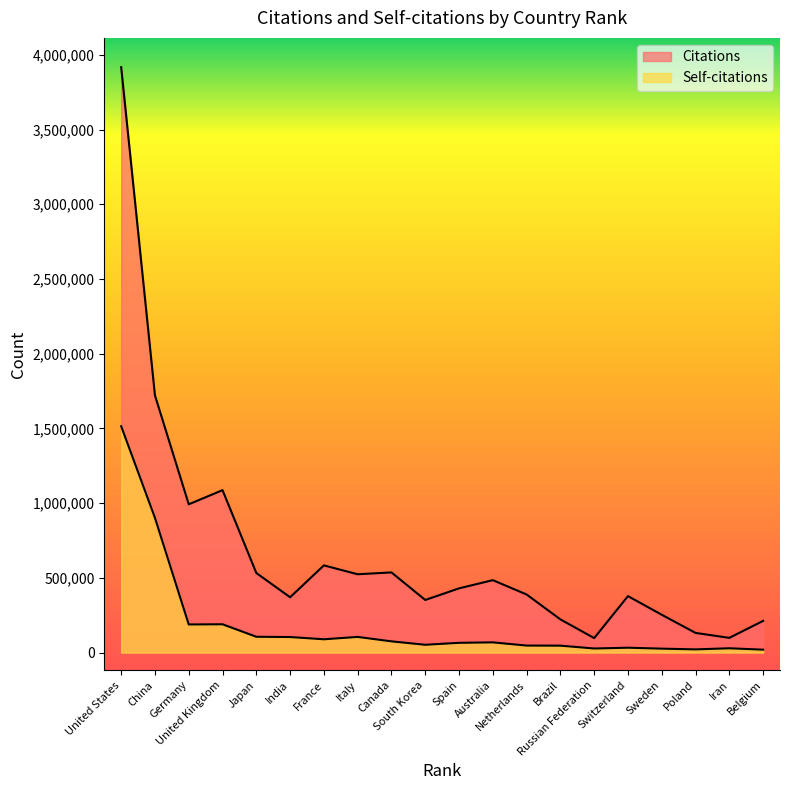

What is the average value of the Self-citations series?

185206